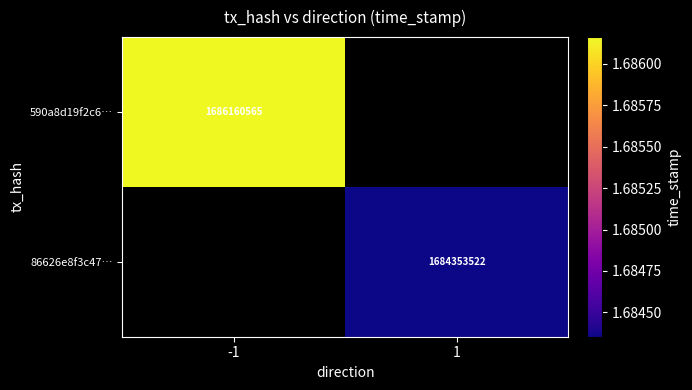

True or false: 590a8d19f2c6… has a value of 783050089 at -1.

False